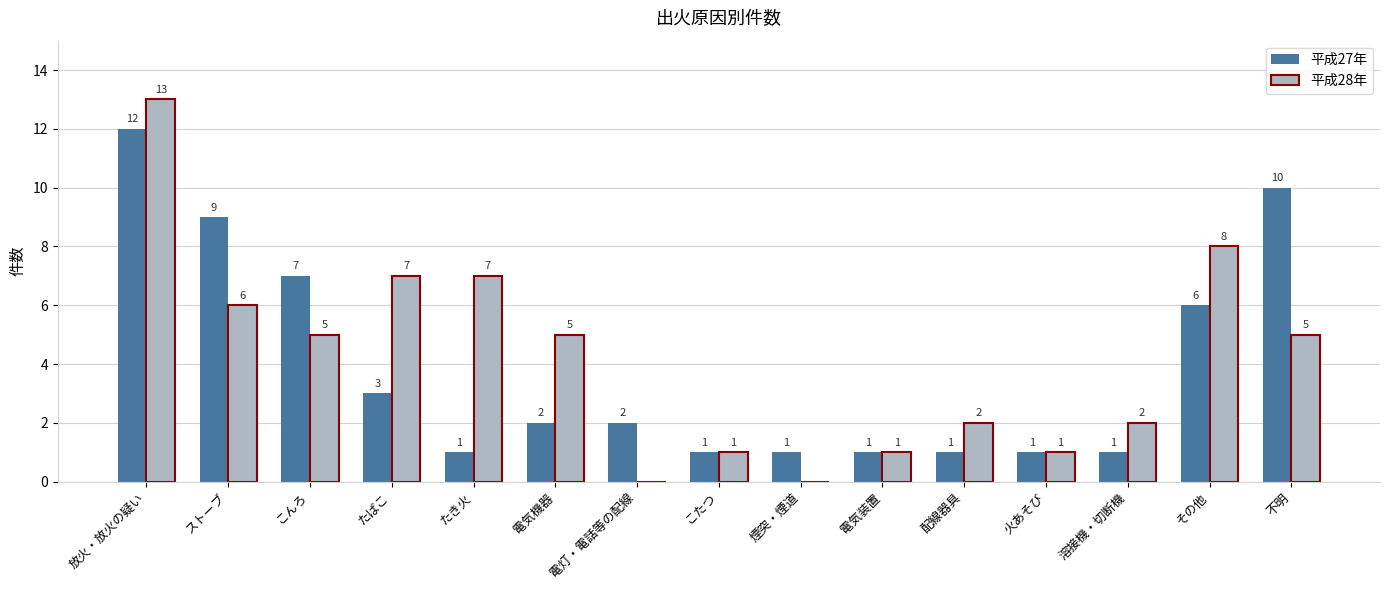

Is it true that 平成27年 equals 3 at ストーブ?

False